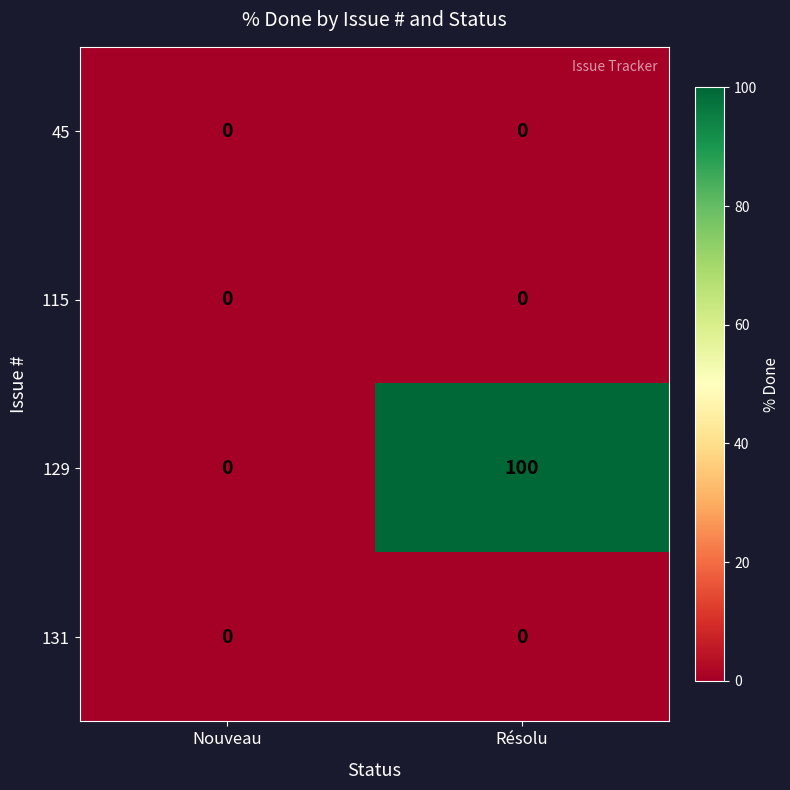

Rank the categories by 129 value from highest to lowest.

Résolu, Nouveau